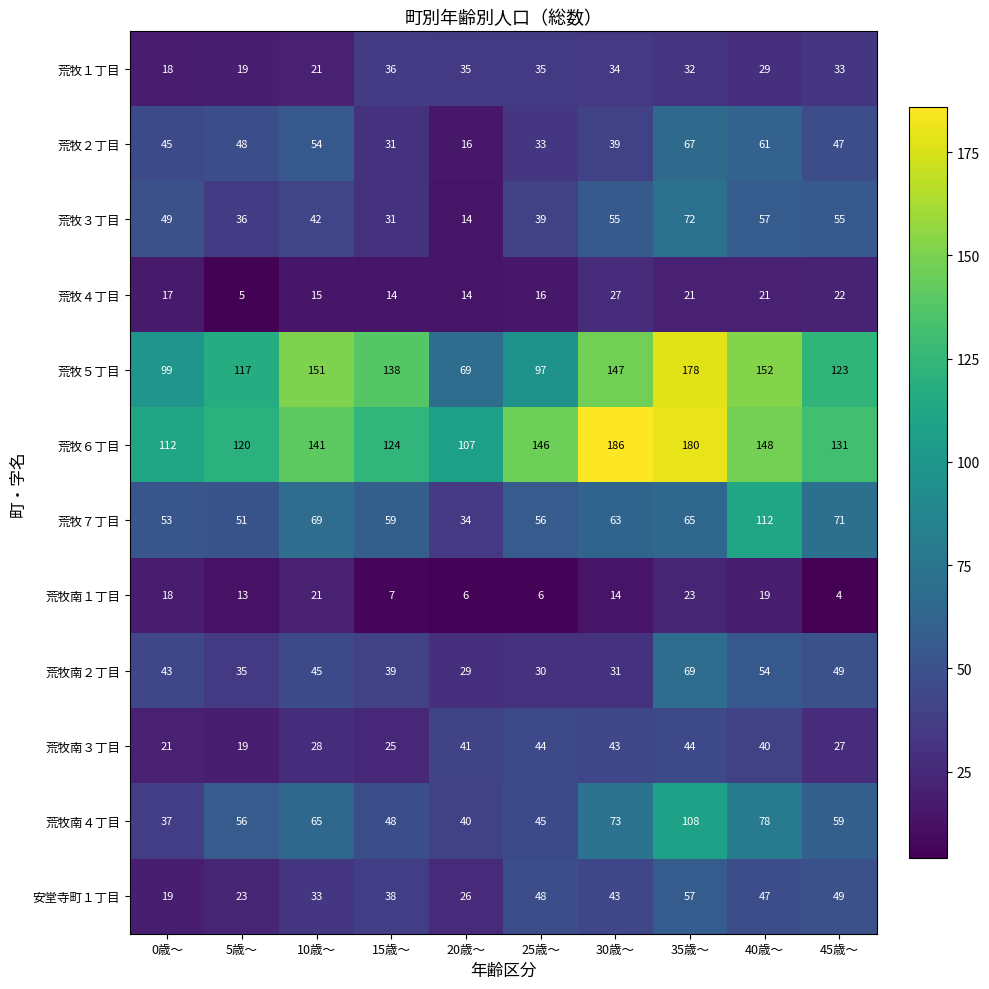

What is the average value of the 荒牧７丁目 series?

63